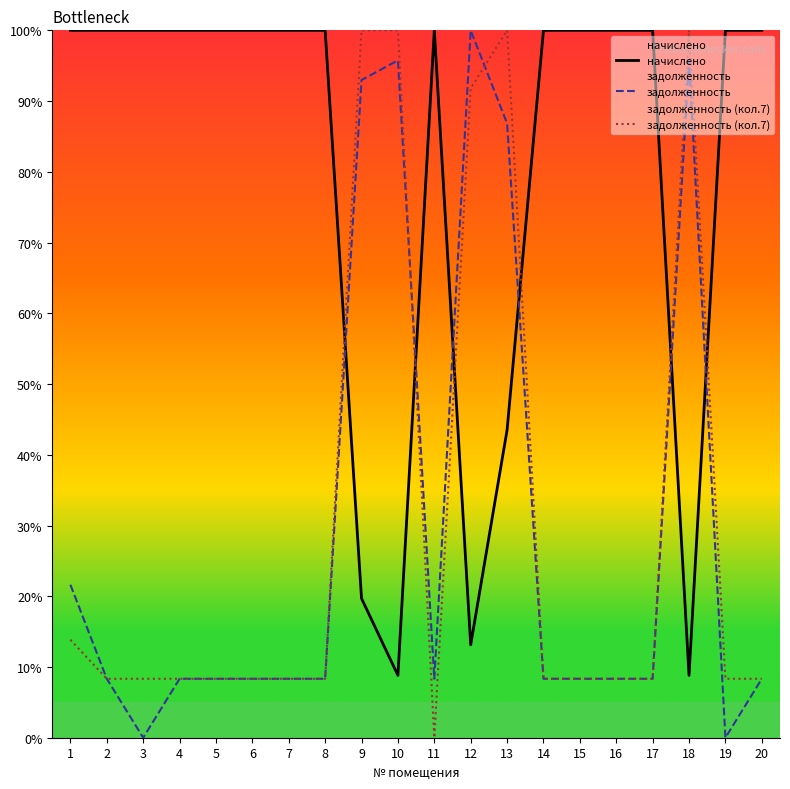

How many positive values does the задолженность (кол.7) series have?

19